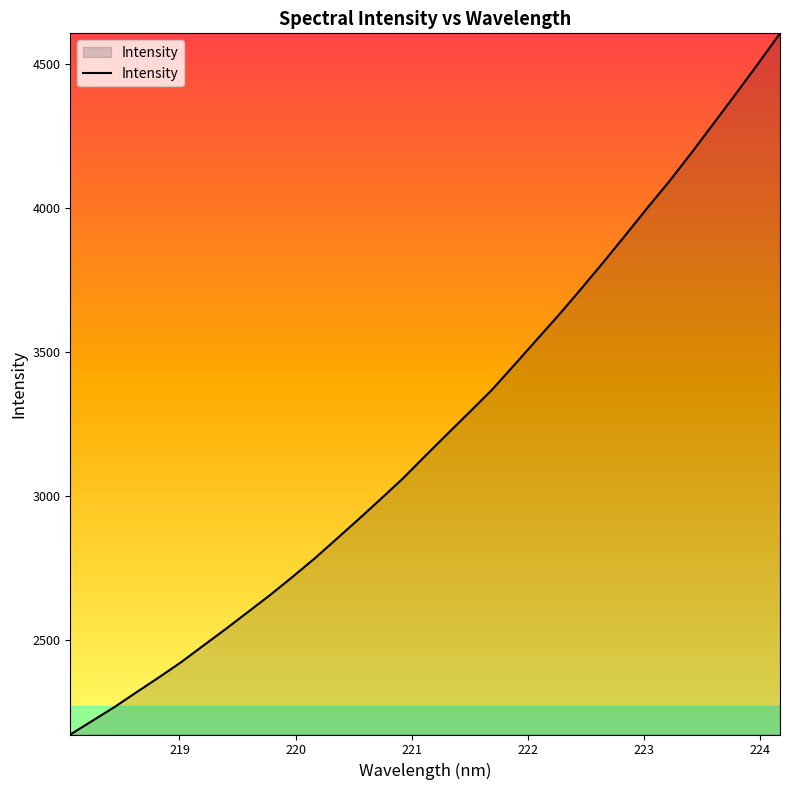

What is the greatest value displayed?

4608.2